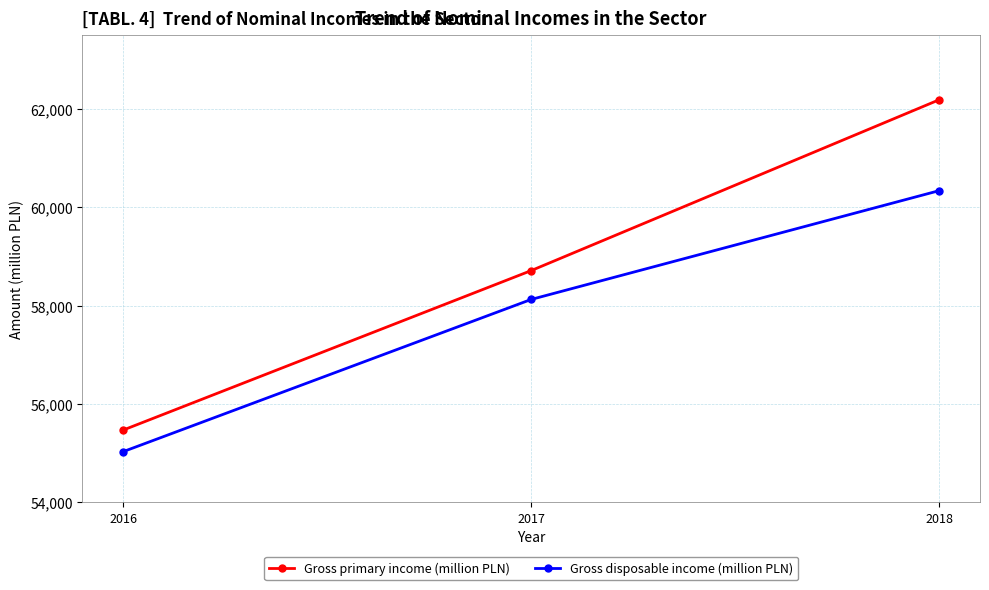

Read the Gross primary income (million PLN) value at 2017, to the nearest 50.

58700